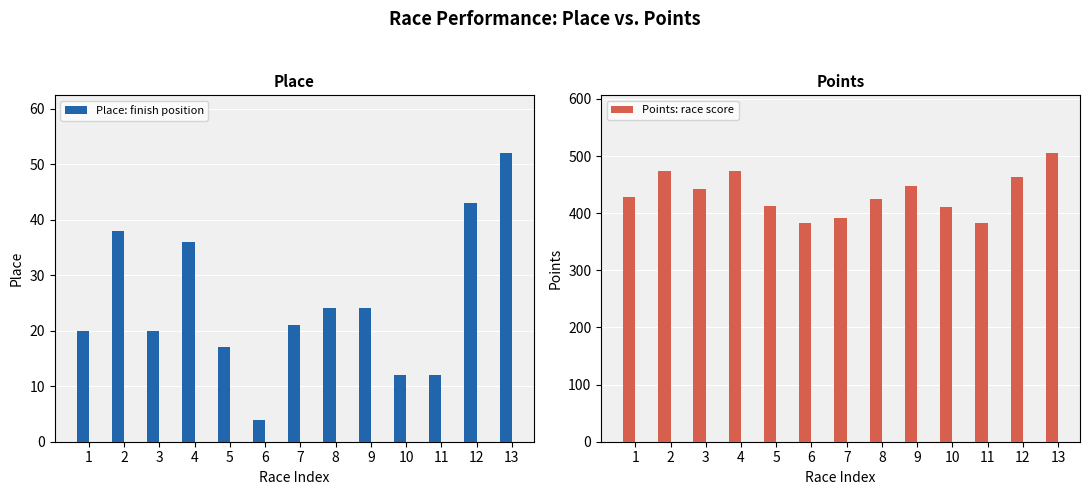

At which label does Points first exceed 428?

1